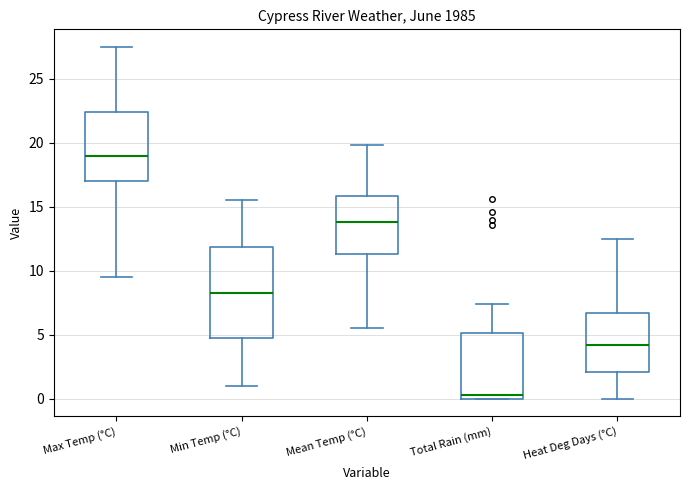

Reading left to right, read every box against the y-axis: the position of its median line, the range the box covers, and the ends of its whiskers. The values are not printed on the chart, so give them approximately, as read against the axis.

Max Temp (°C): median 19.0, box 17.0 to 22.5, whiskers 9.5 to 27.5
Min Temp (°C): median 8.5, box 5.0 to 12.0, whiskers 1.0 to 15.5
Mean Temp (°C): median 14.0, box 11.5 to 16.0, whiskers 5.5 to 20.0
Total Rain (mm): median 0.5, box 0.0 to 5.0, whiskers 0.0 to 7.5
Heat Deg Days (°C): median 4.0, box 2.0 to 6.5, whiskers 0.0 to 12.5